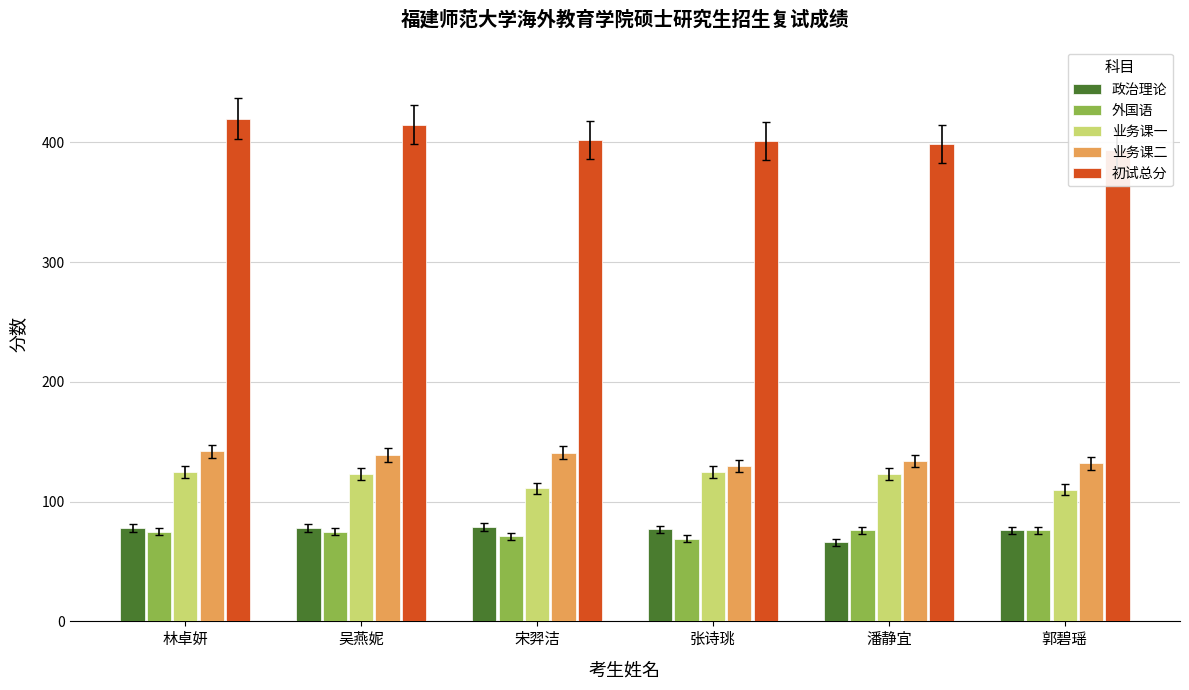

The 政治理论 series shows 78 at 林卓妍. True or false?

True